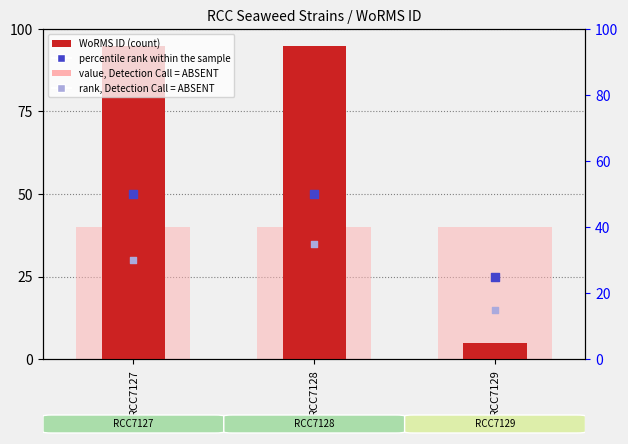

What is the total value across all series at RCC7128?

180